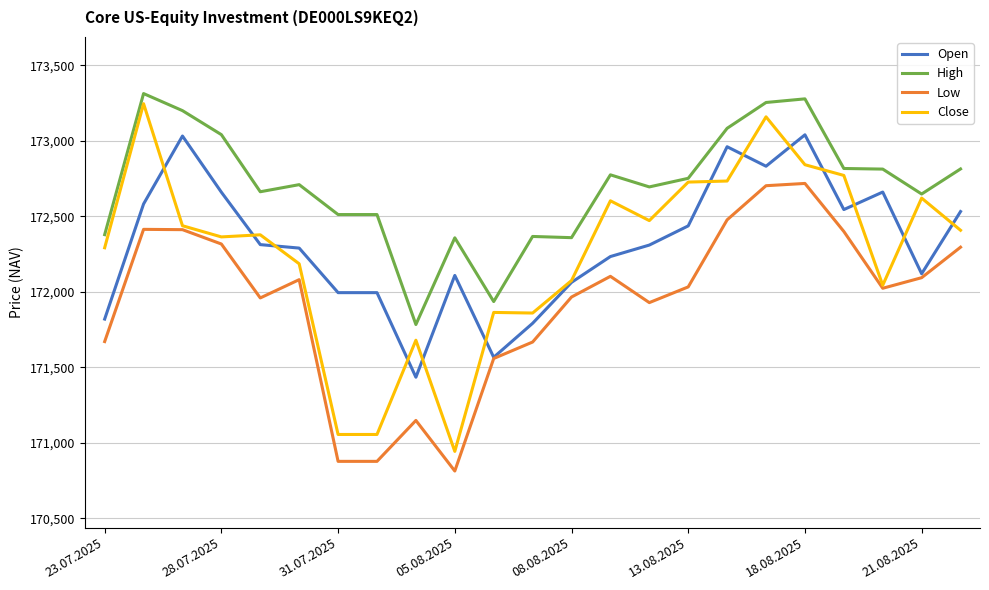

What is the sum of all Open values?

3963325